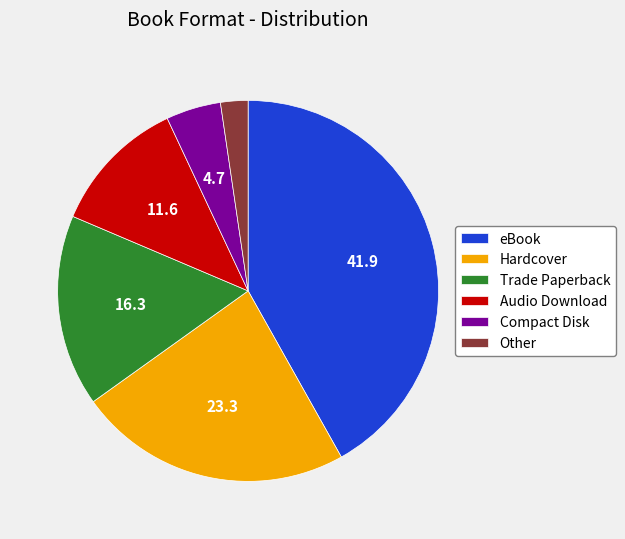

Which has a higher value, Compact Disk or Other?

Compact Disk